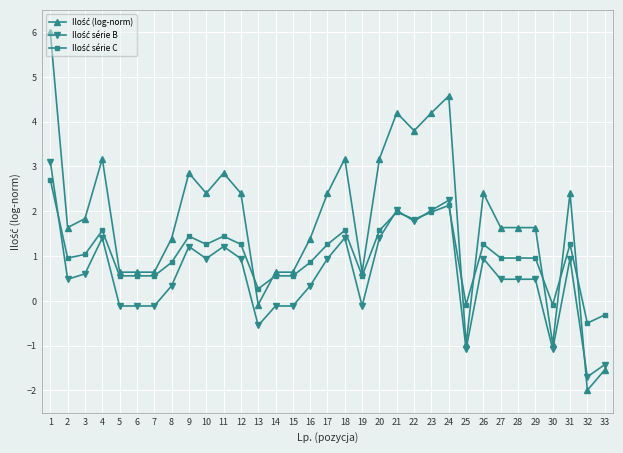

Count the number of data series in this chart.

3